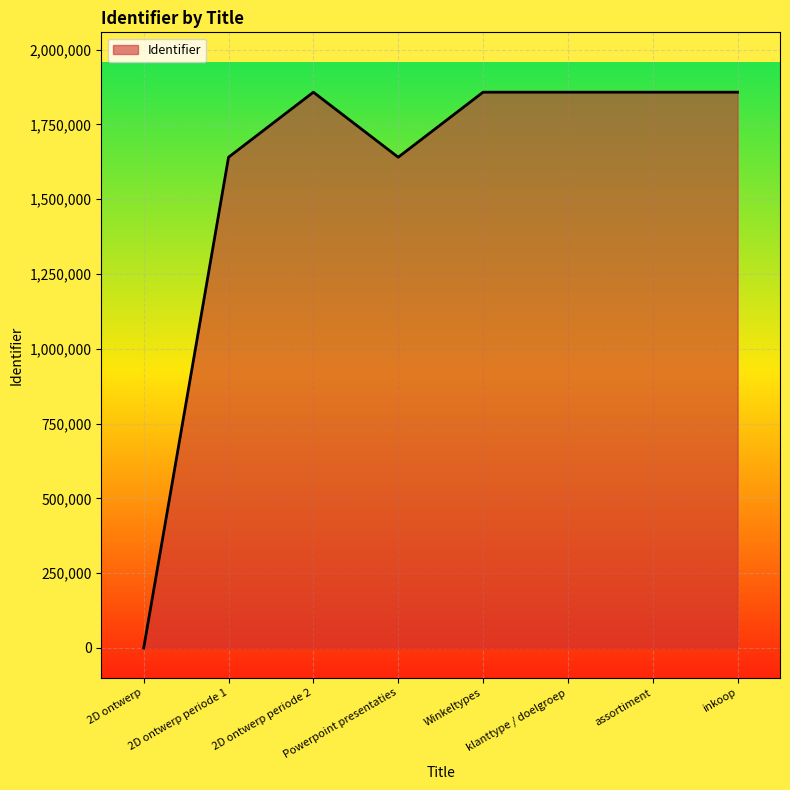

What is the approximate value at assortiment?

1857404